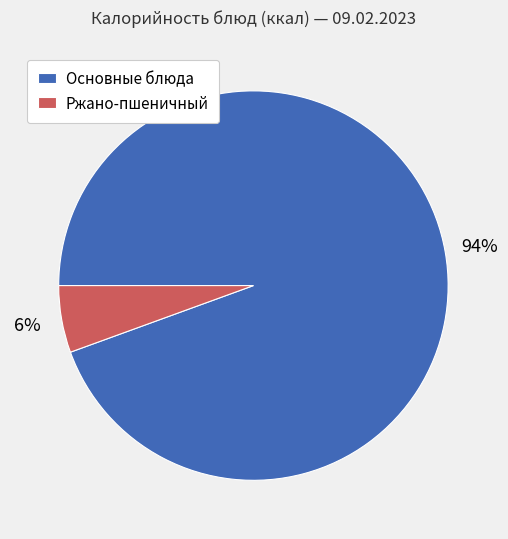

Which has a higher value, Основные блюда or Ржано-пшеничный?

Основные блюда